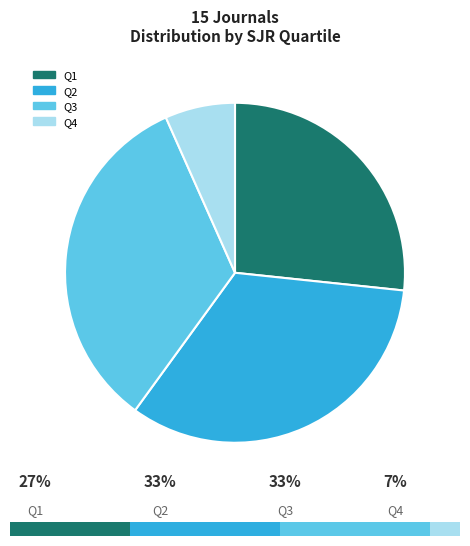

What is the change in value from Q3 to Q4?

-4